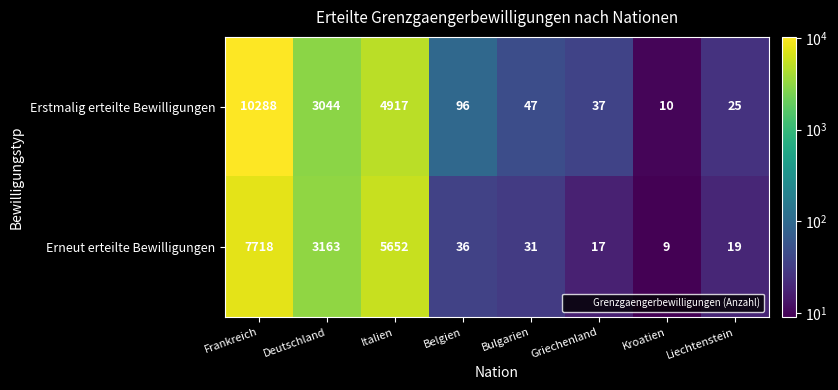

List the labels in order of Erstmalig erteilte Bewilligungen value, smallest first.

Kroatien, Liechtenstein, Griechenland, Bulgarien, Belgien, Deutschland, Italien, Frankreich